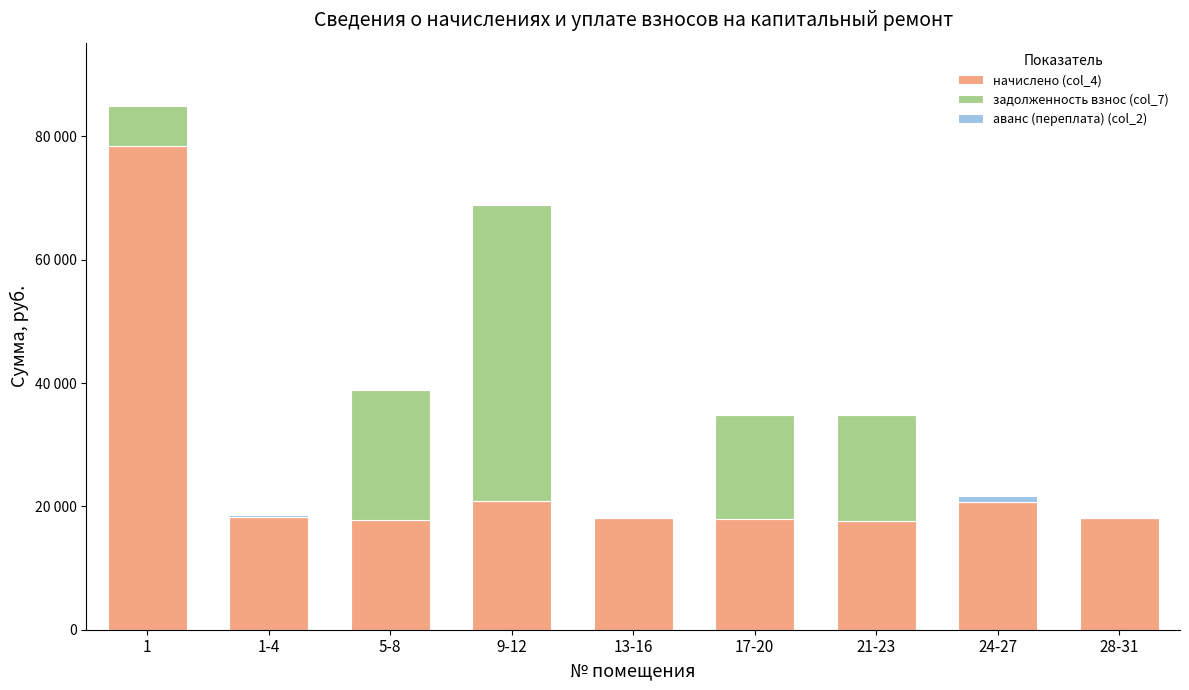

What is the difference between the начислено (col_4) values at 13-16 and 21-23?

480.2